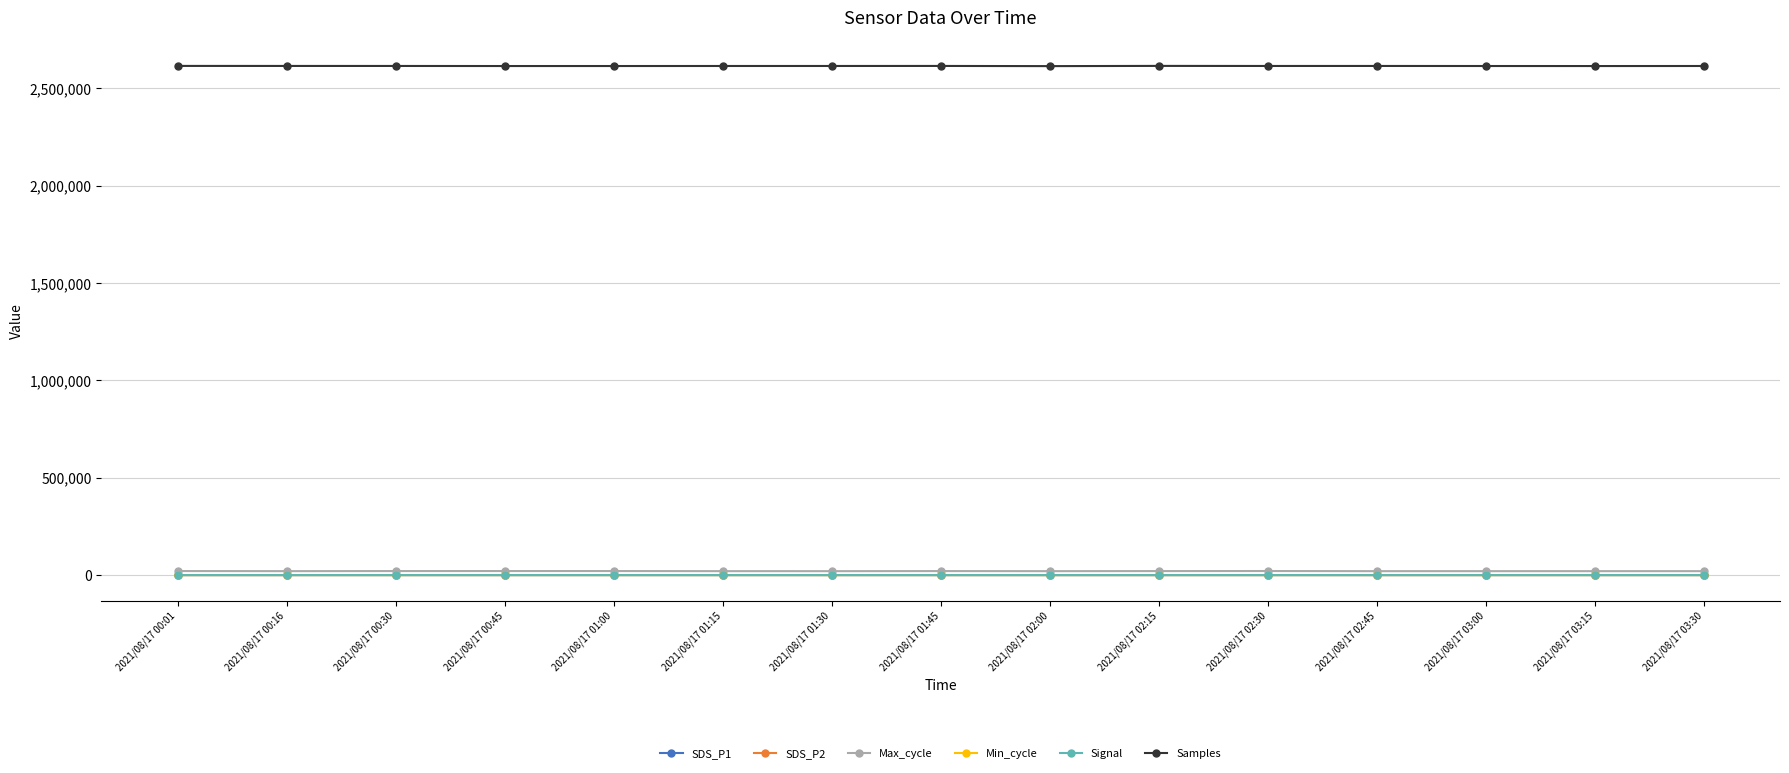

Which series has the largest range (max minus min)?

Samples